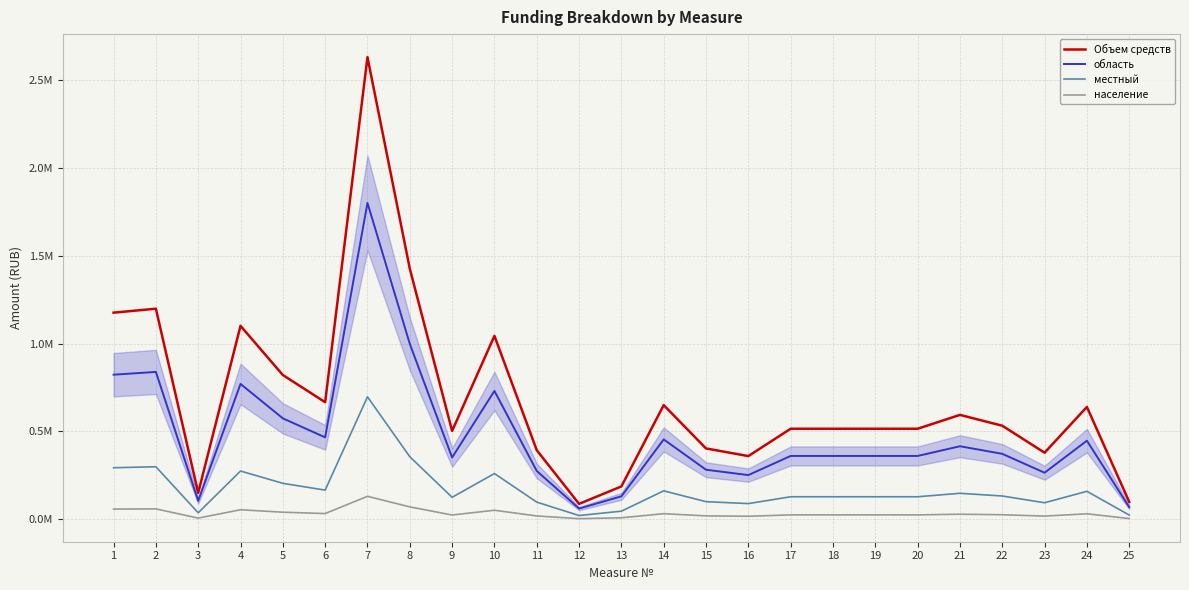

At how many categories does at least one series exceed 1937196?

1